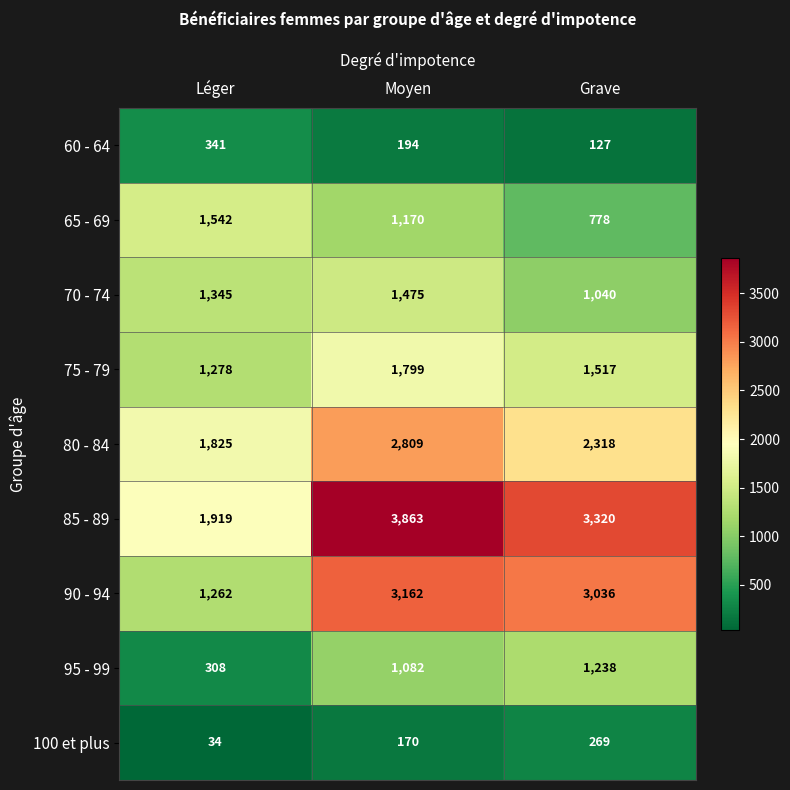

True or false: 65 - 69 has a value of 778 at Grave.

True